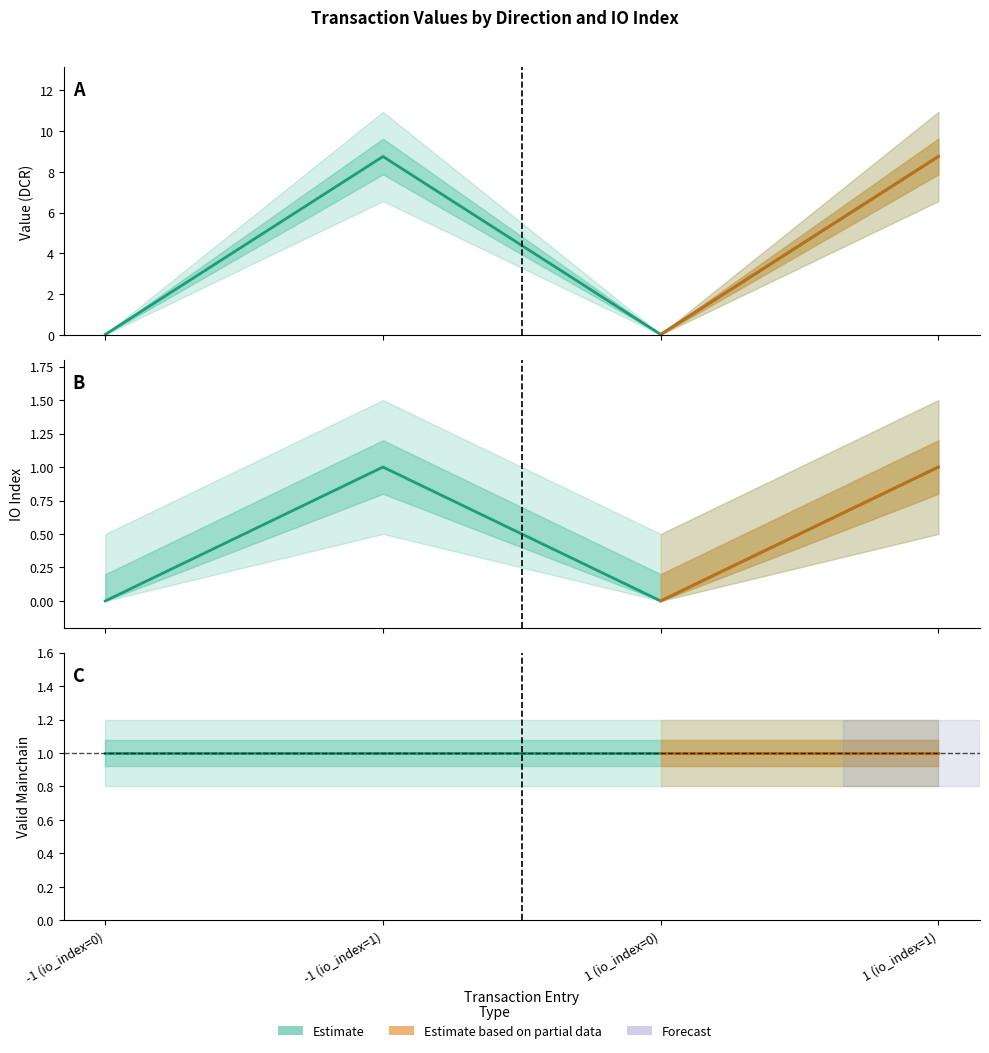

The value of io_index at 1 (io_index=1) is 2.0. True or false?

False